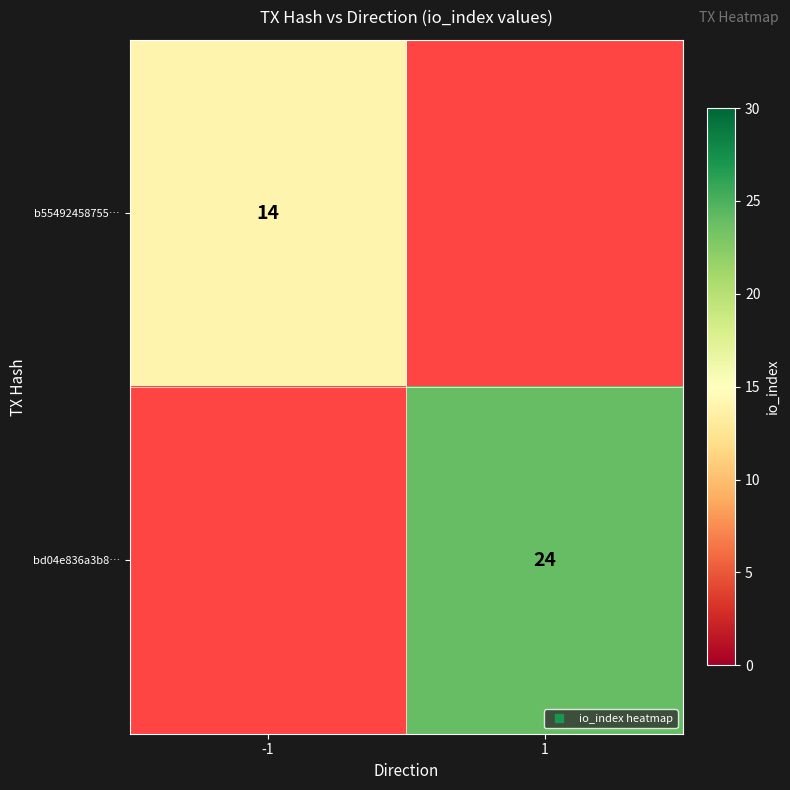

At which label does bd04e836a3b8… reach its minimum?

-1